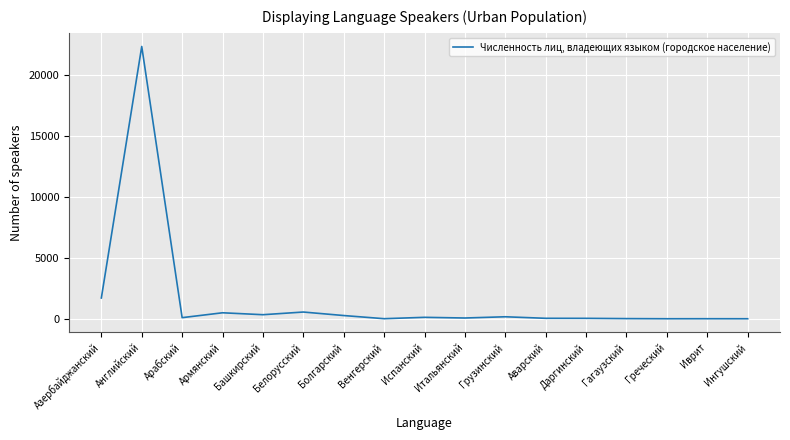

Which label corresponds to the largest value in the chart?

Английский